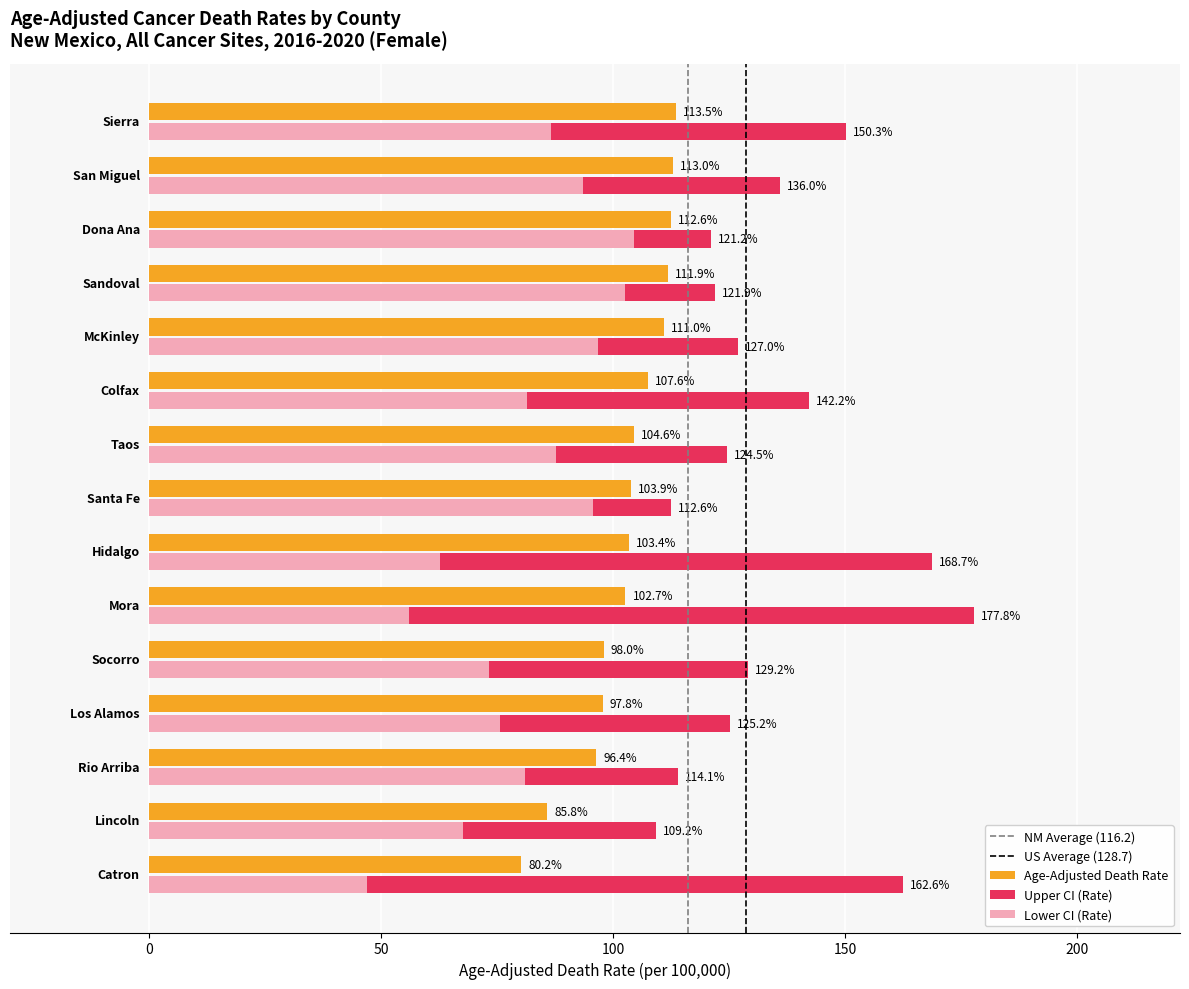

What is the average value of the Age-Adjusted Death Rate series?

102.8